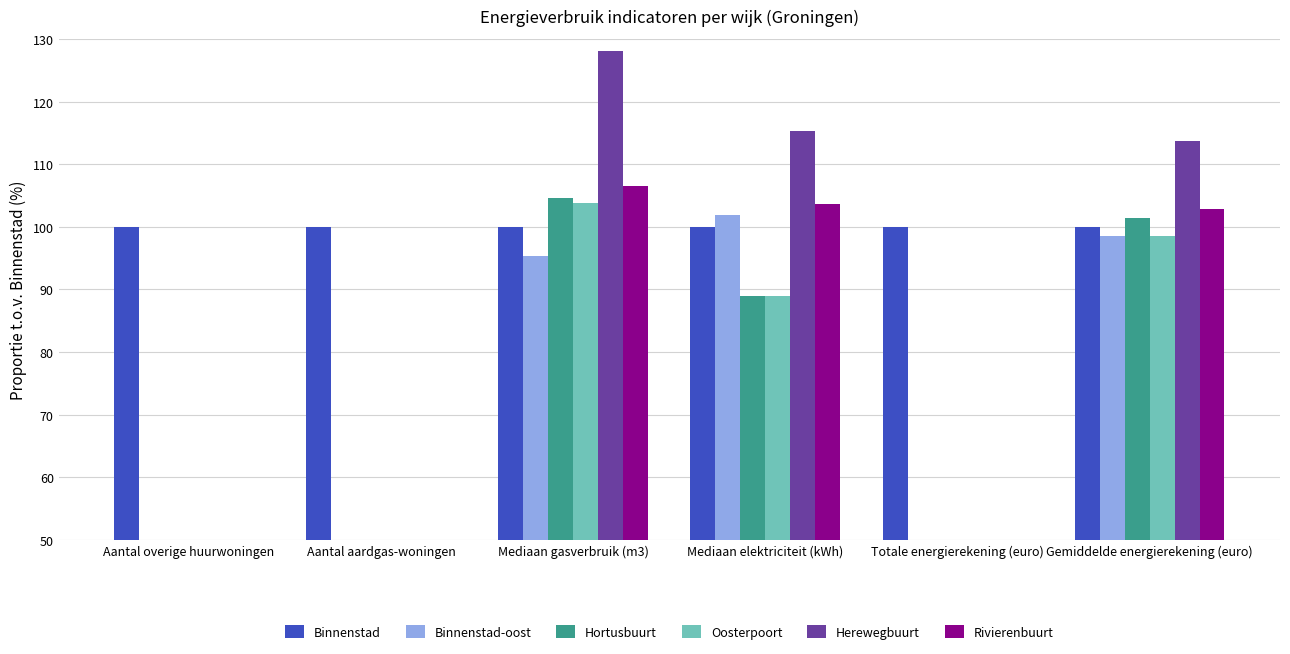

Which label corresponds to the smallest value in the chart?

Aantal overige huurwoningen